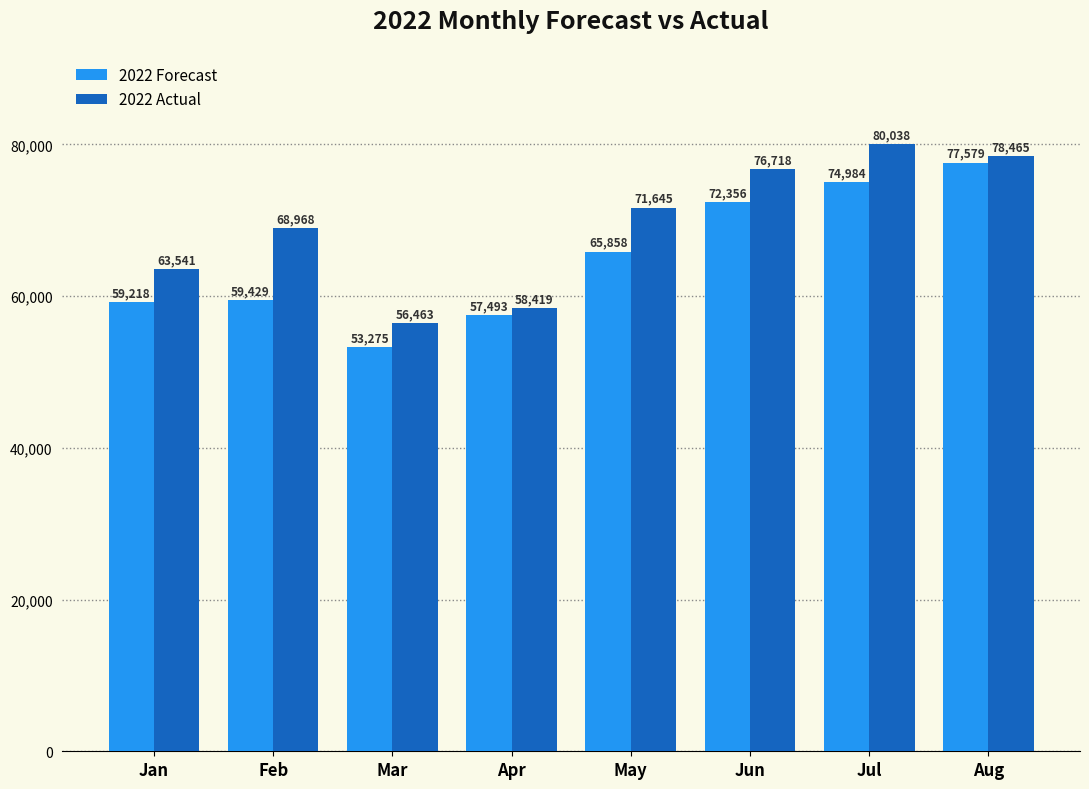

What is the value of the 2022 Forecast bar at the 7th from the left?

74984